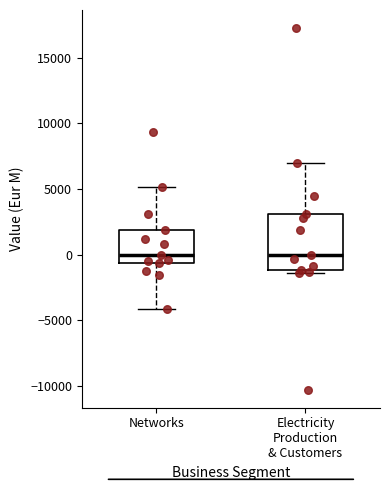

Reading left to right, read every box against the y-axis: the position of its median line, the range the box covers, and the ends of its whiskers. The values are not printed on the chart, so give them approximately, as read against the axis.

Networks: median 0, box -500 to 2000, whiskers -4000 to 5000
Electricity Production & Customers: median 0, box -1000 to 3000, whiskers -1500 to 7000